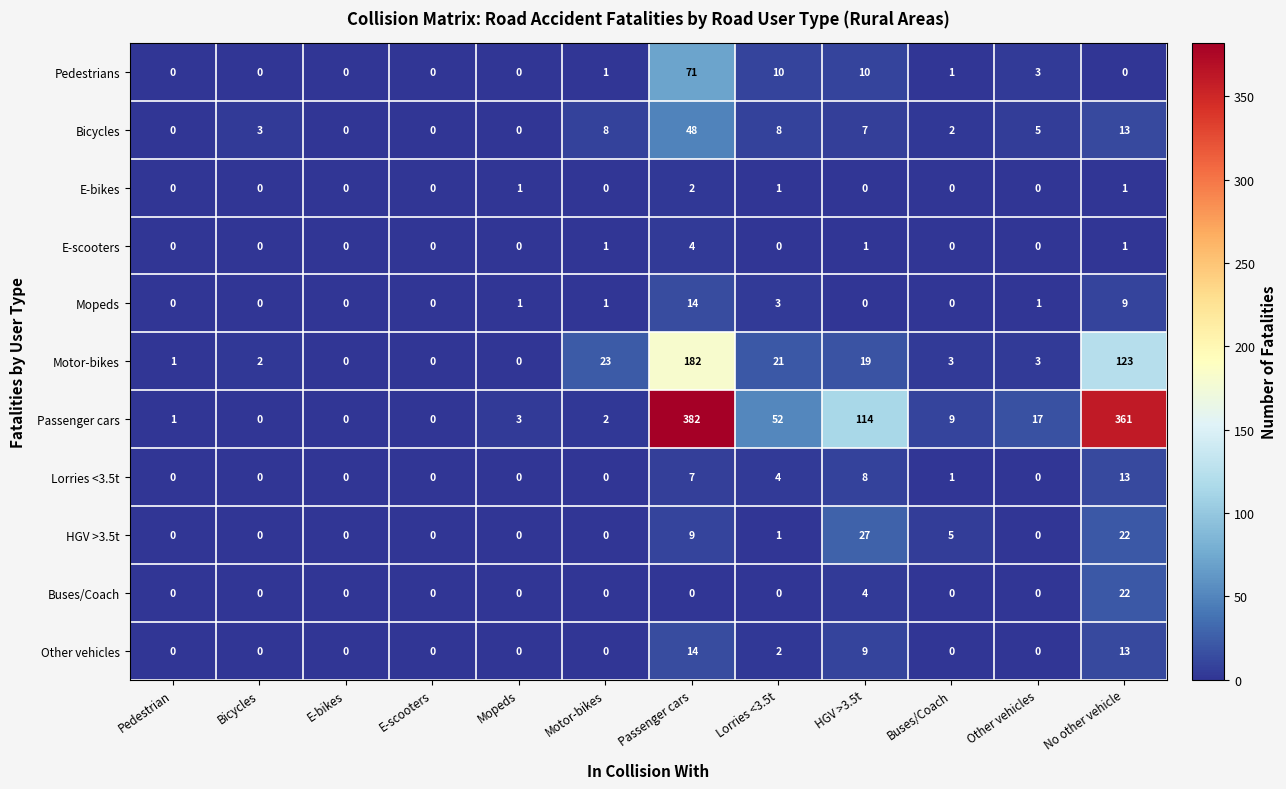

Where is Bicycles nearest to the value 24?

No other vehicle